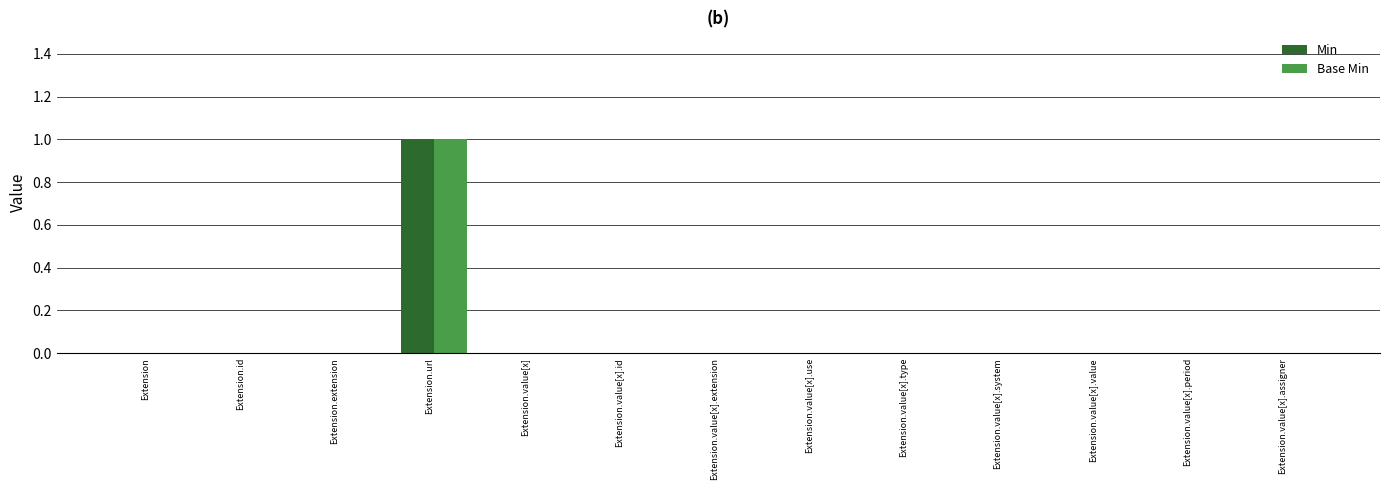

At which category does the chart reach its peak across all series?

Extension.url